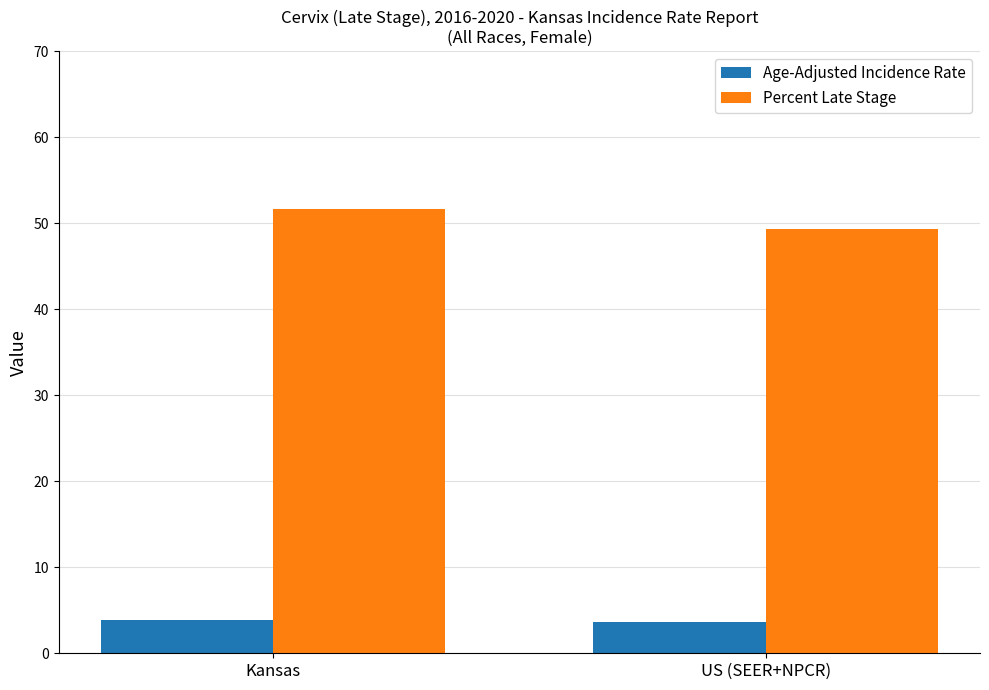

Reading left to right, what are all the values shown in this chart?

Age-Adjusted Incidence Rate: 3.9	3.6
Percent Late Stage: 51.7	49.3